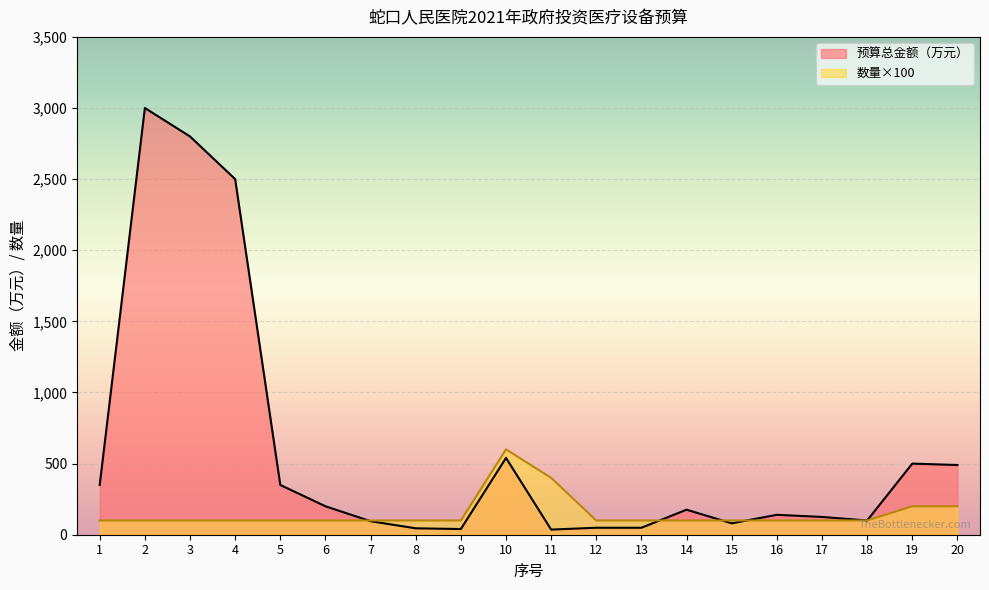

What are all the series names shown in the legend?

预算总金额（万元）, 数量